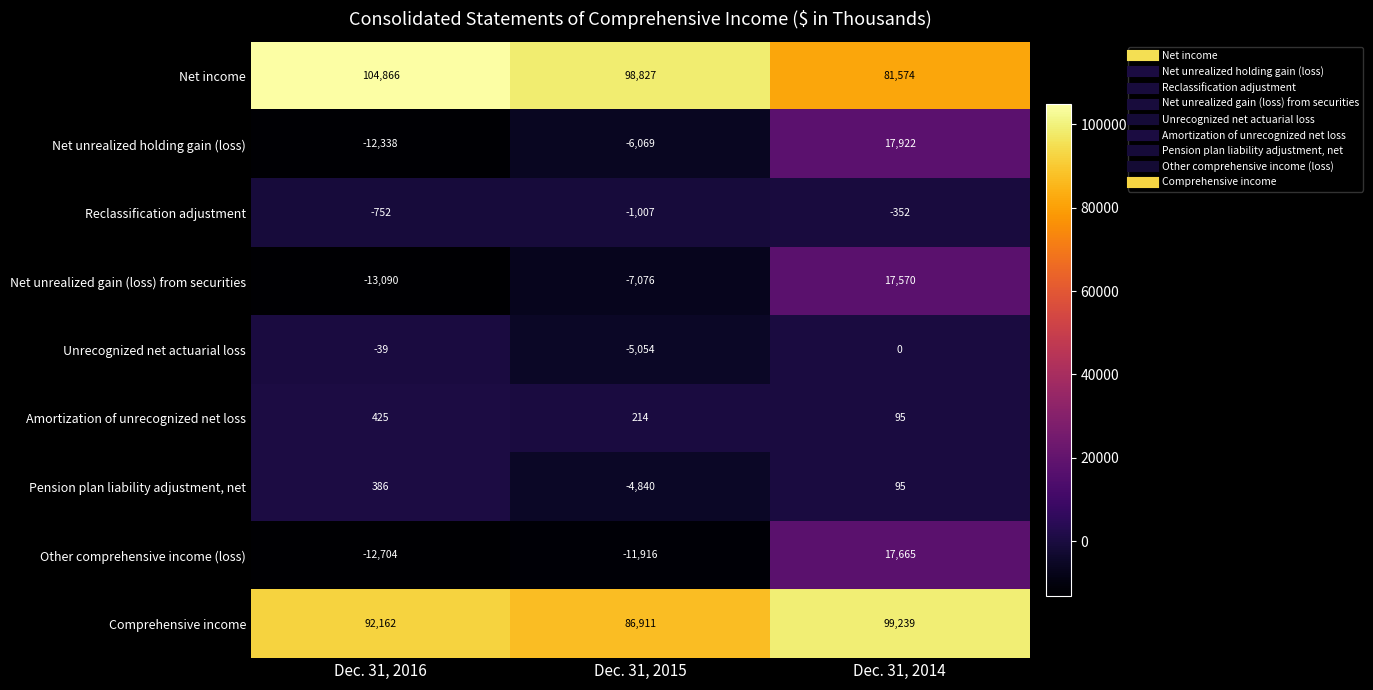

What is the difference between the highest and lowest values at Dec. 31, 2014?

99591